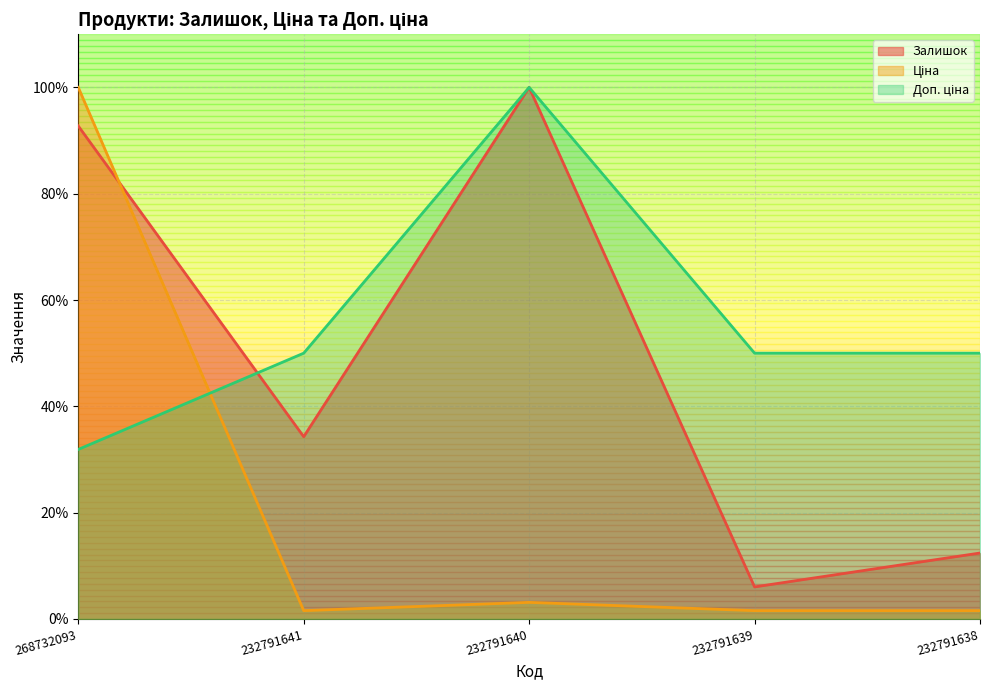

Rank the series at 268732093 from highest to lowest value.

Ціна, Залишок, Доп. ціна